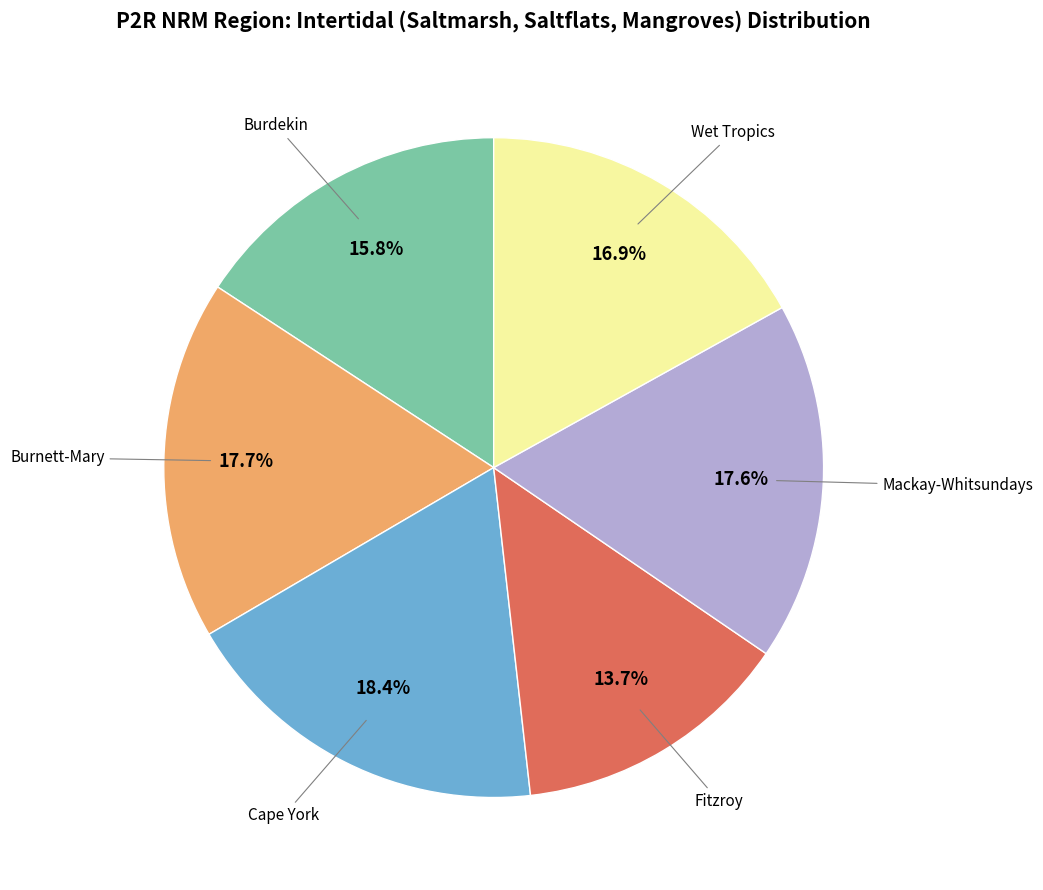

Is there any slice that represents more than half of the pie?

No